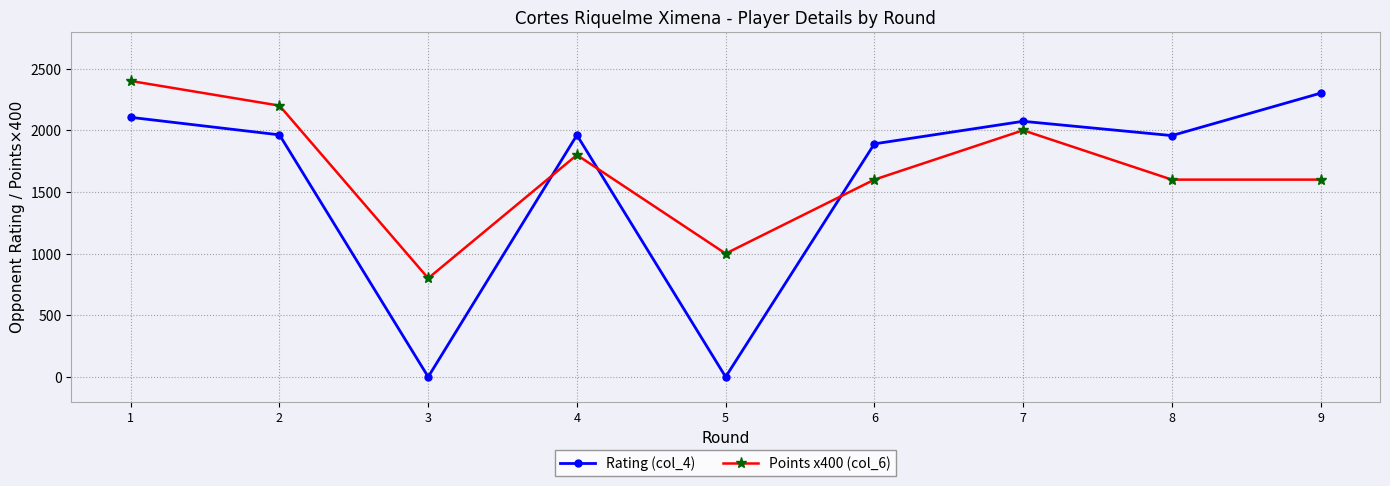

What is the greatest value displayed?

2400